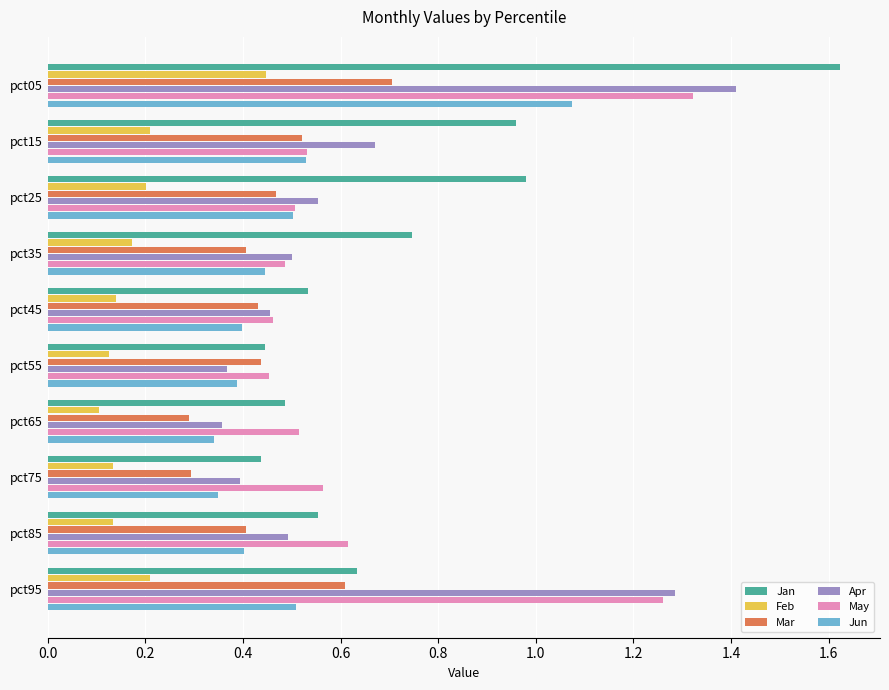

What is the total value across all series at pct45?

2.4